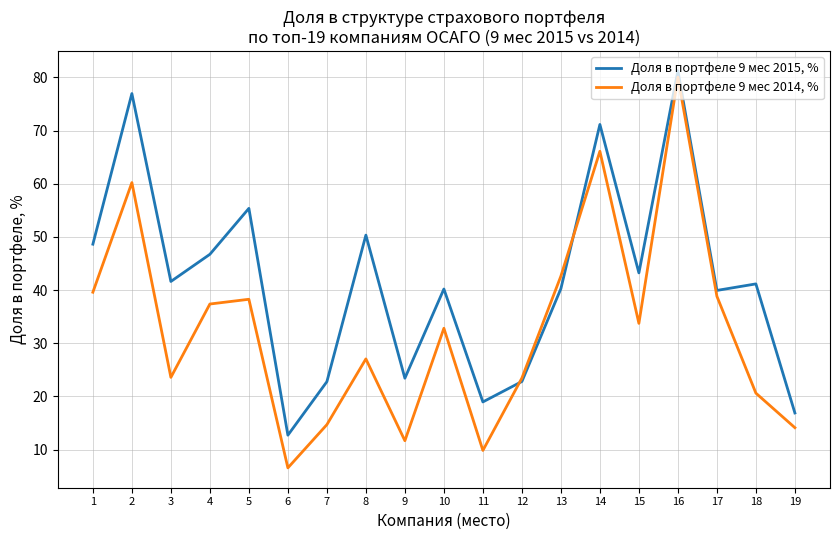

What is the minimum value shown in the chart?

6.5